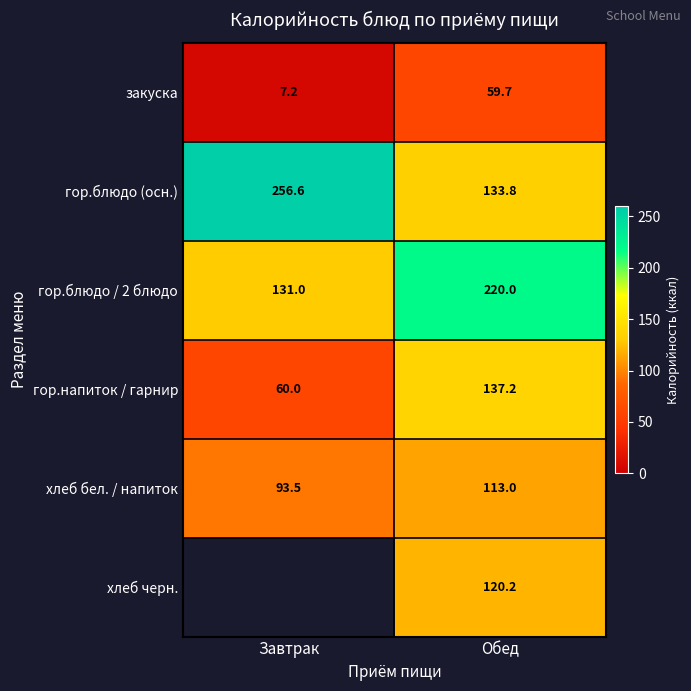

What is the difference between the highest and lowest values at Завтрак?

249.4